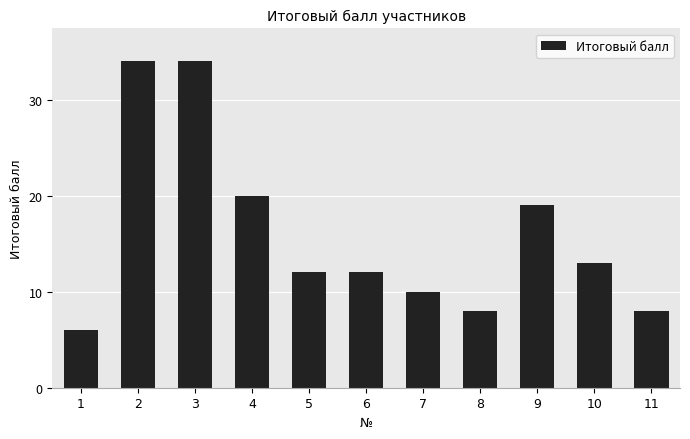

What is the difference between the values at 2 and 6?

22